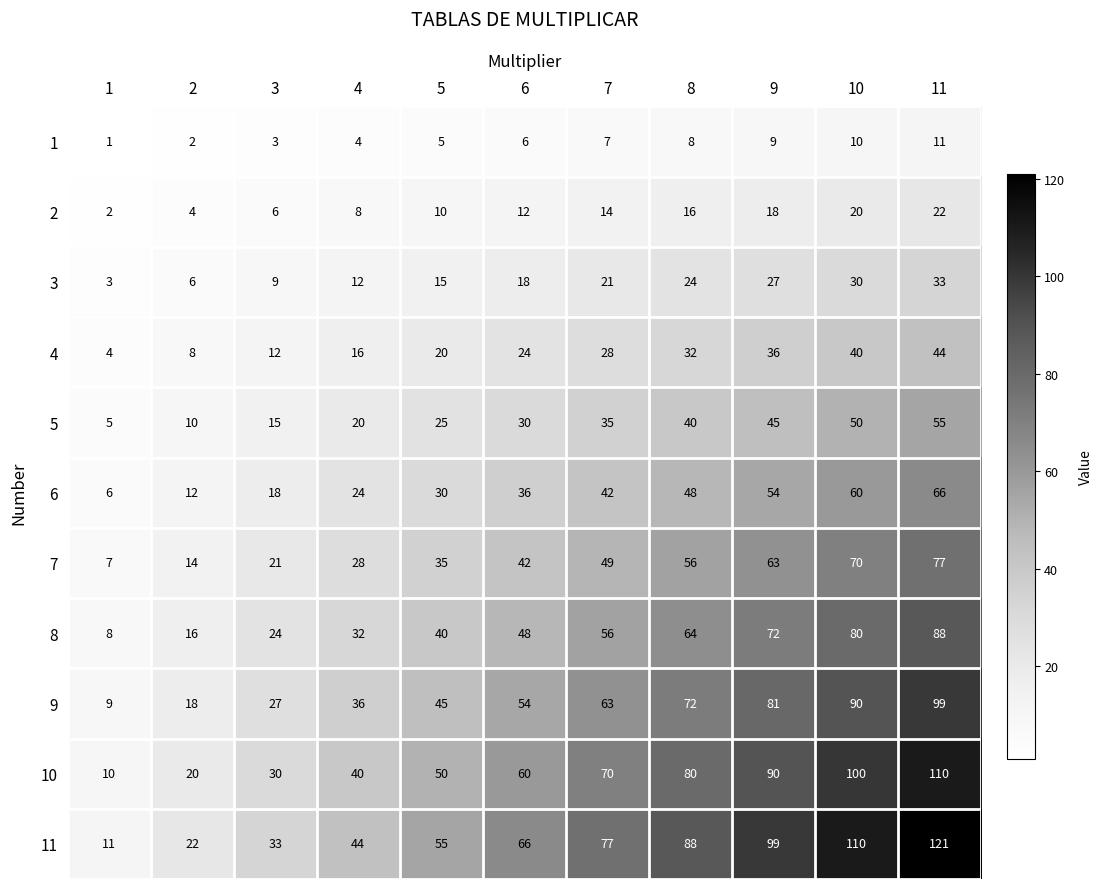

At which label is 9 closest to 54?

6